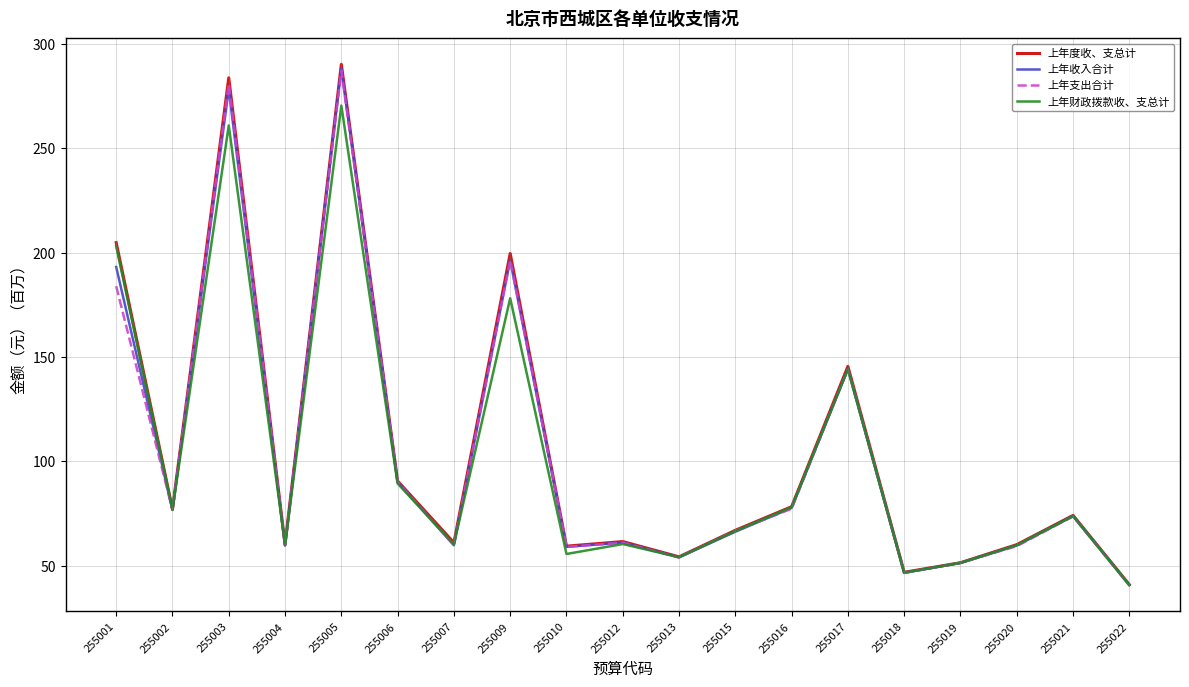

What is the difference between the 上年度收、支总计 values at 255001 and 255022?

163.9